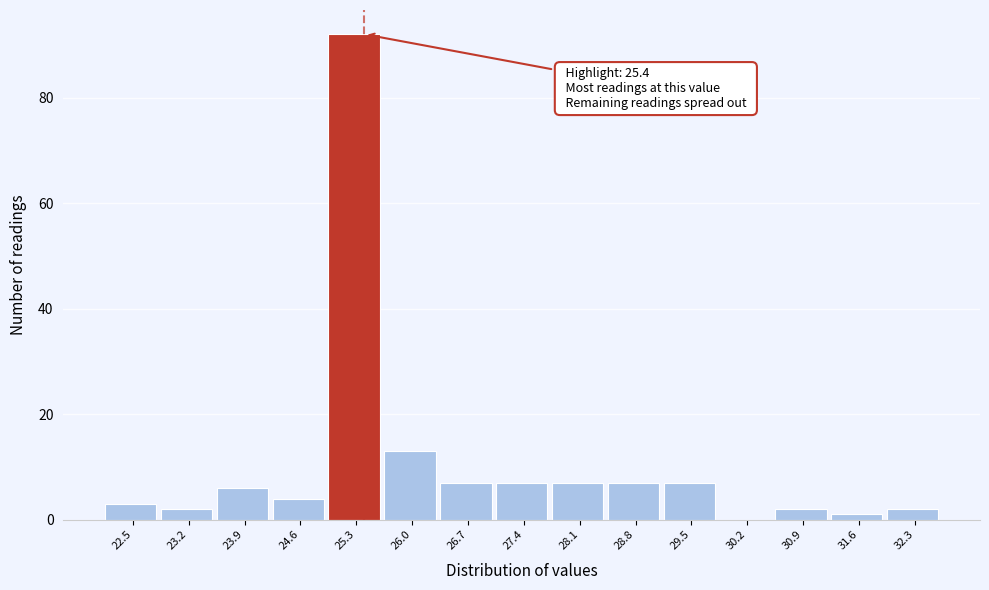

Reading left to right, extract all data points from this chart.

22.5=3	23.2=2	23.9=6	24.6=4	25.3=92	26.0=13	26.7=7	27.4=7	28.1=7	28.8=7	29.5=7	30.2=0	30.9=2	31.6=1	32.3=2